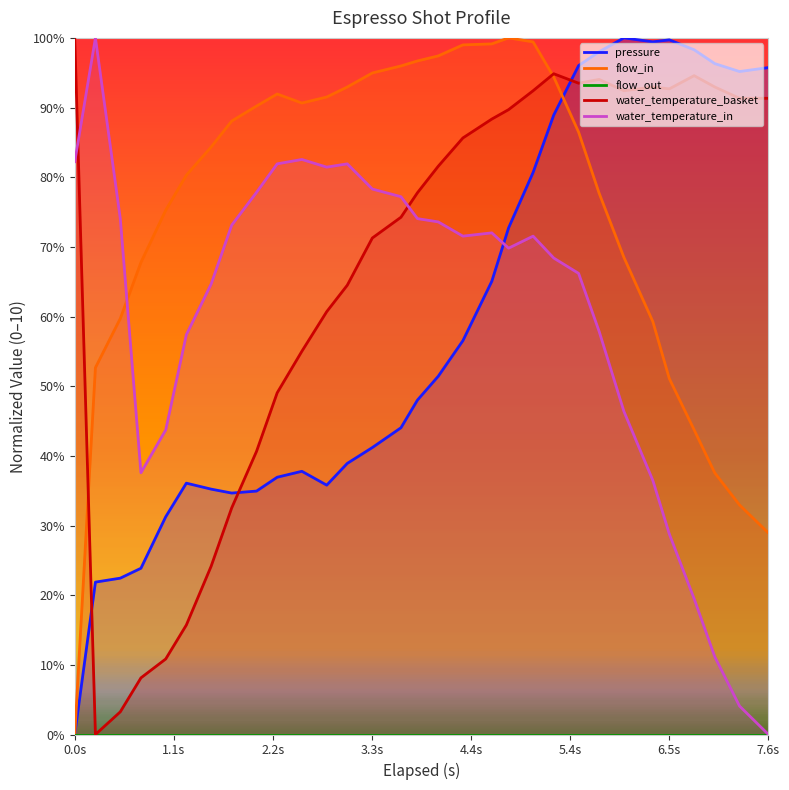

How many positive values does the pressure series have?

30